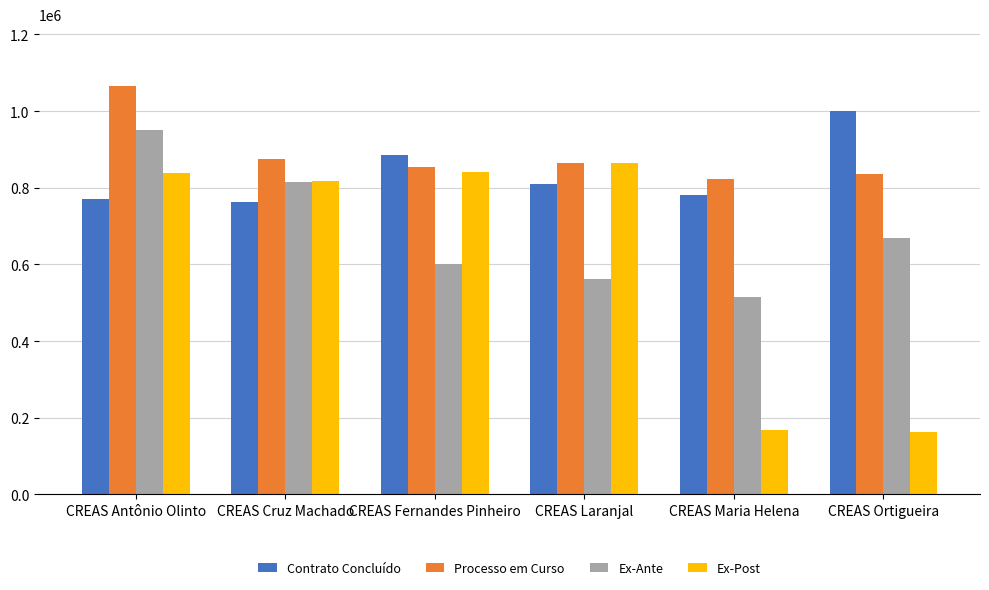

True or false: Ex-Ante has a value of 514301.8 at CREAS Maria Helena.

True